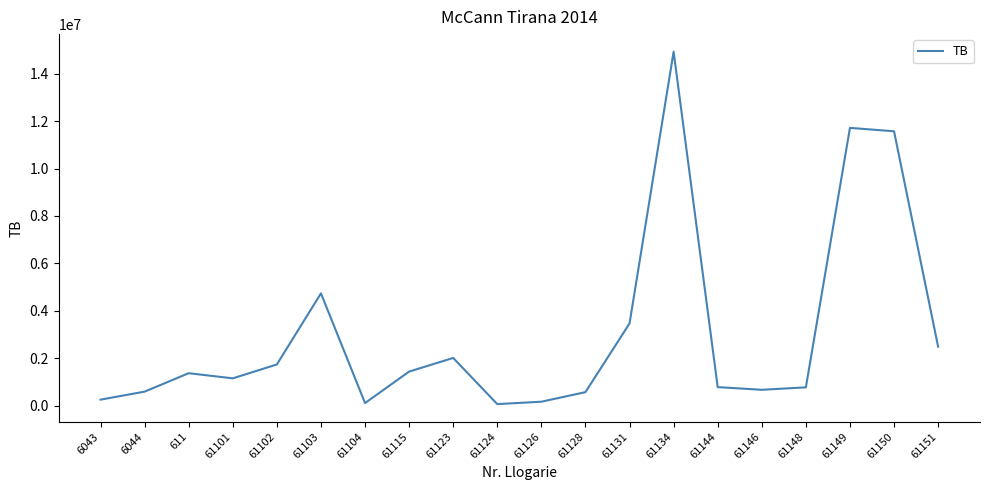

What is the sum of the values at 61123 and 61148?

2779443.1